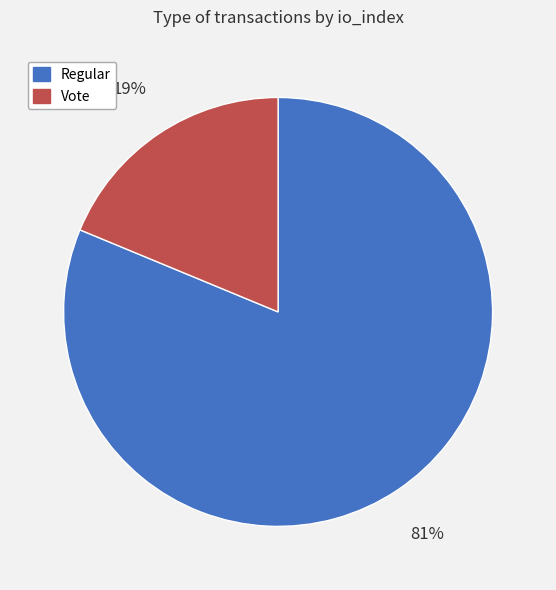

To the nearest percent, what is the average slice percentage?

50%